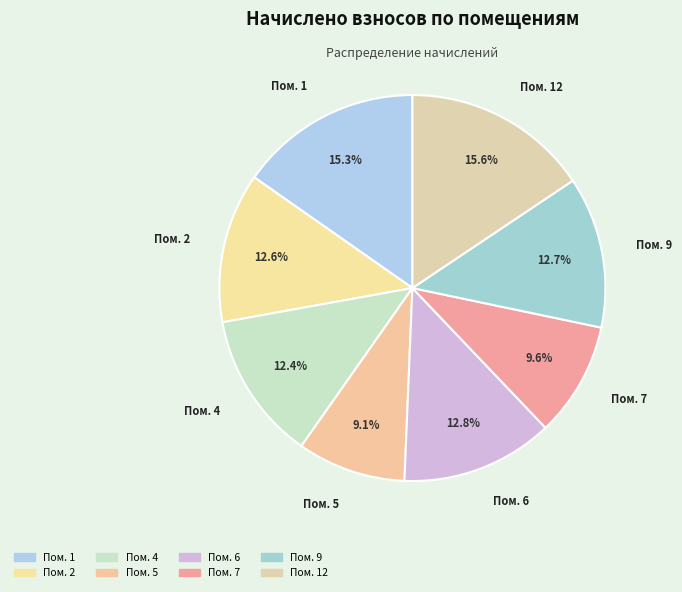

How many segments does this pie chart have?

8